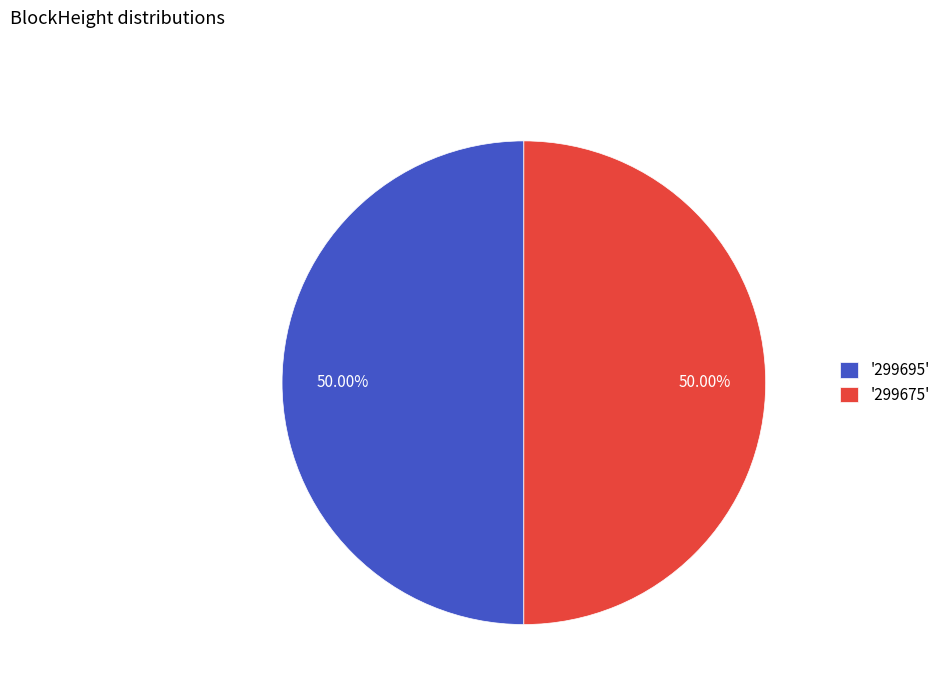

Combined, do '299675' and '299695' account for over 50%?

Yes